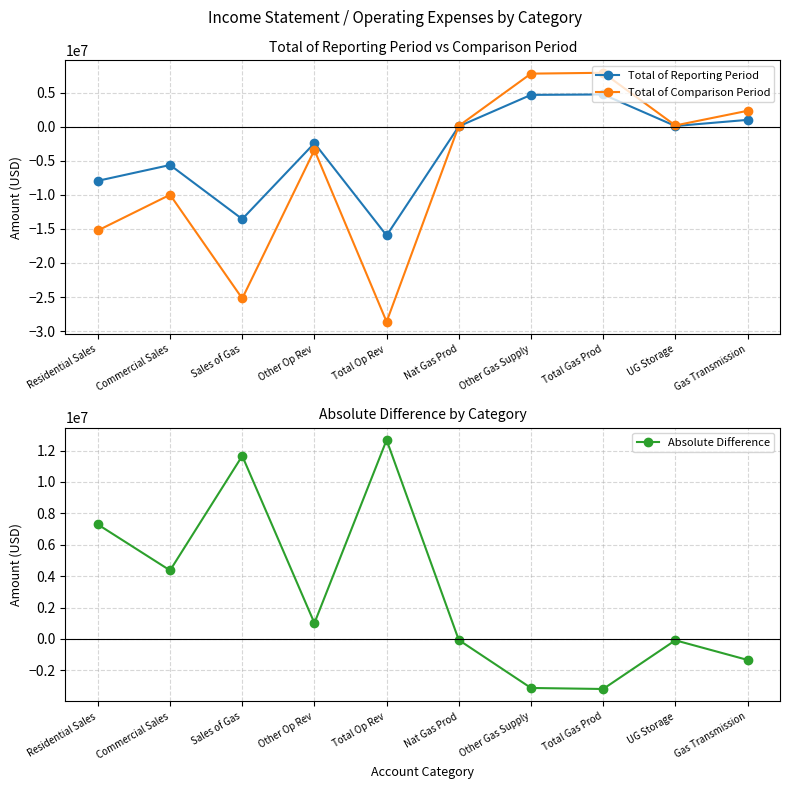

Does the chart have visible grid lines?

Yes